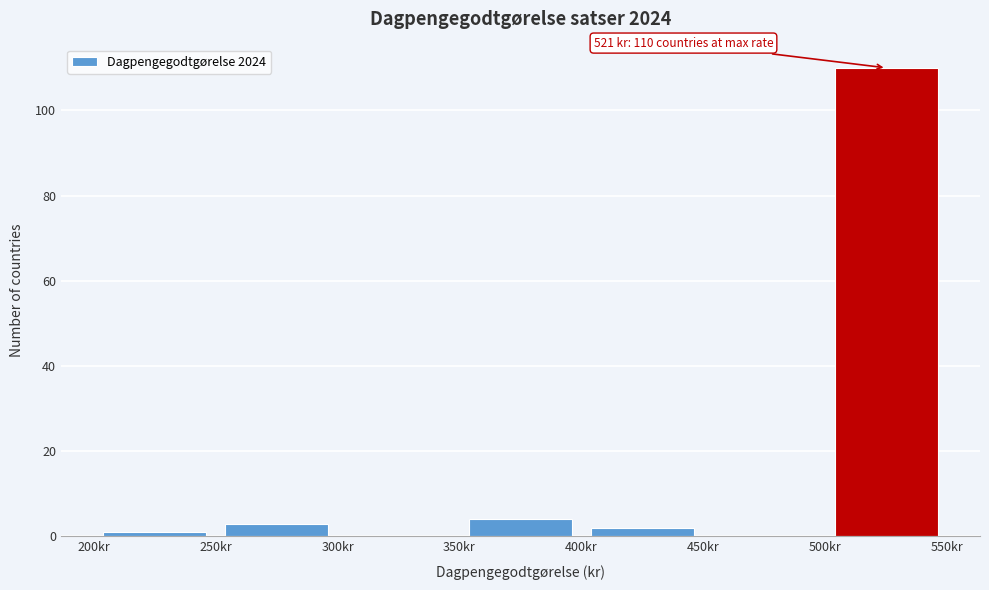

Which range on the x-axis has the tallest bar?

500 to 550